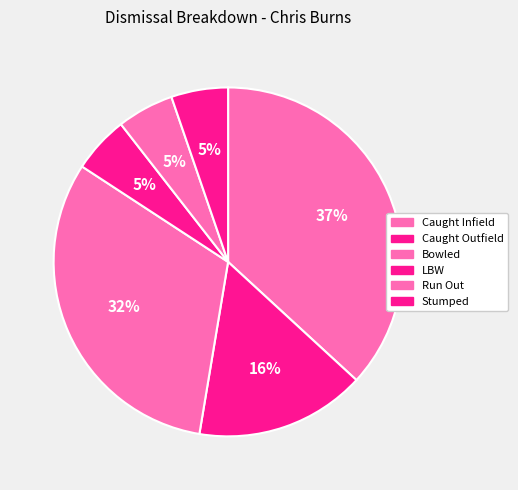

How many slices are in this pie chart?

6